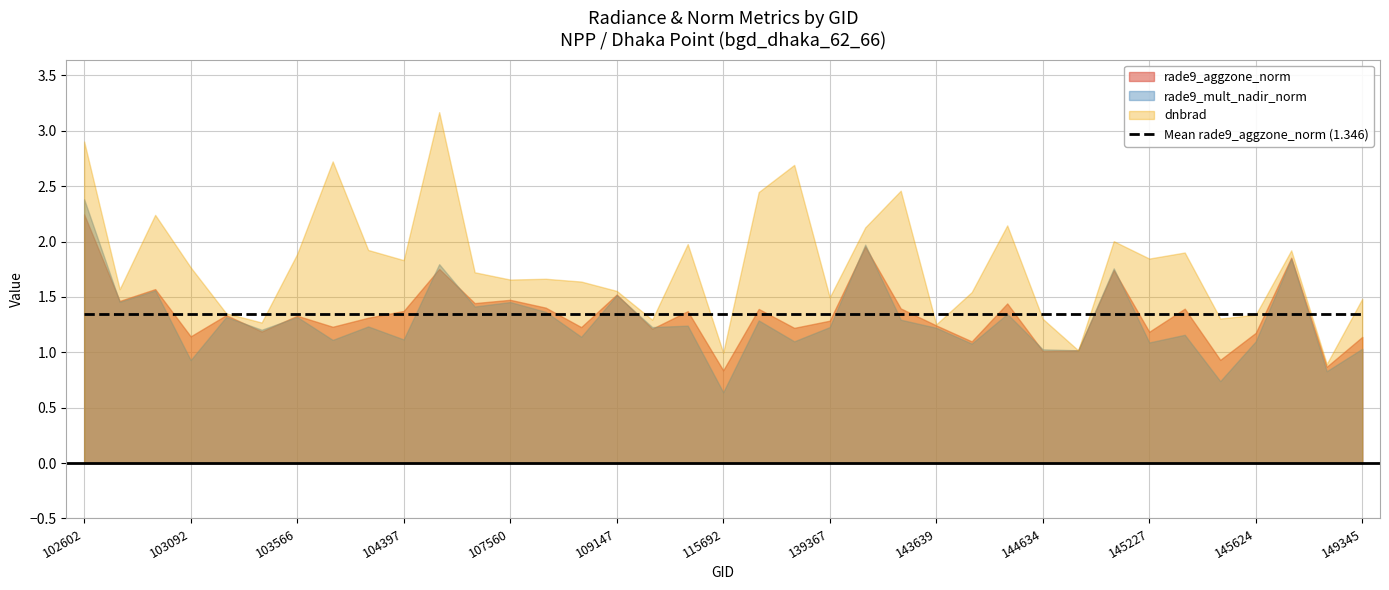

What is the average value of the rade9_mult_nadir_norm series?

1.3